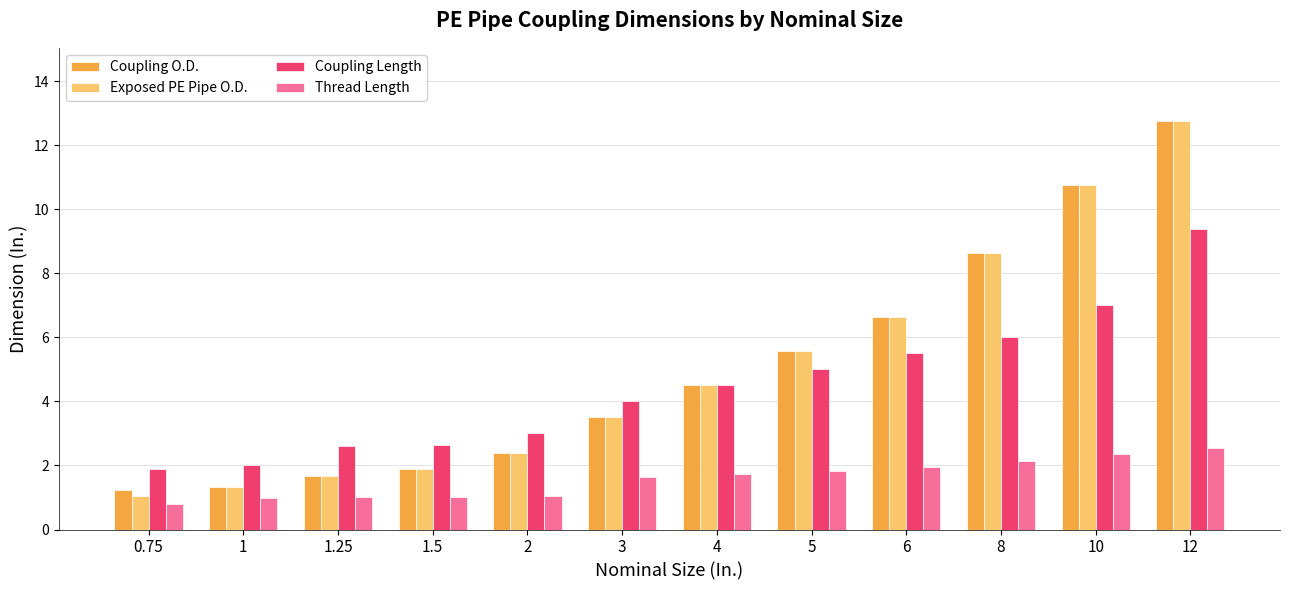

How many series are shown in this chart?

4